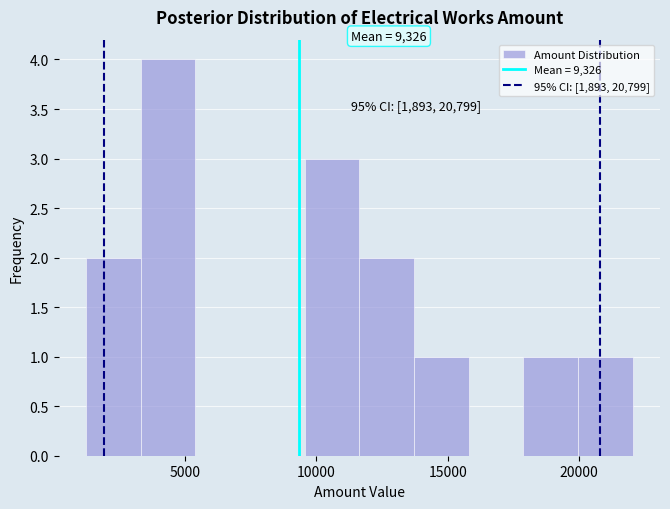

Which range on the x-axis has the tallest bar?

3500 to 5500